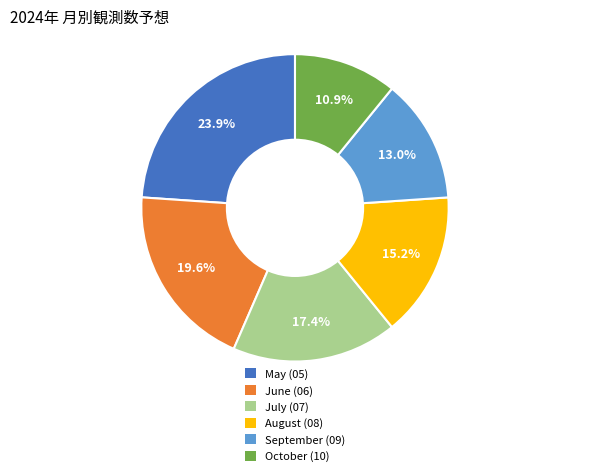

Does August (08) account for over 50% of the chart?

No